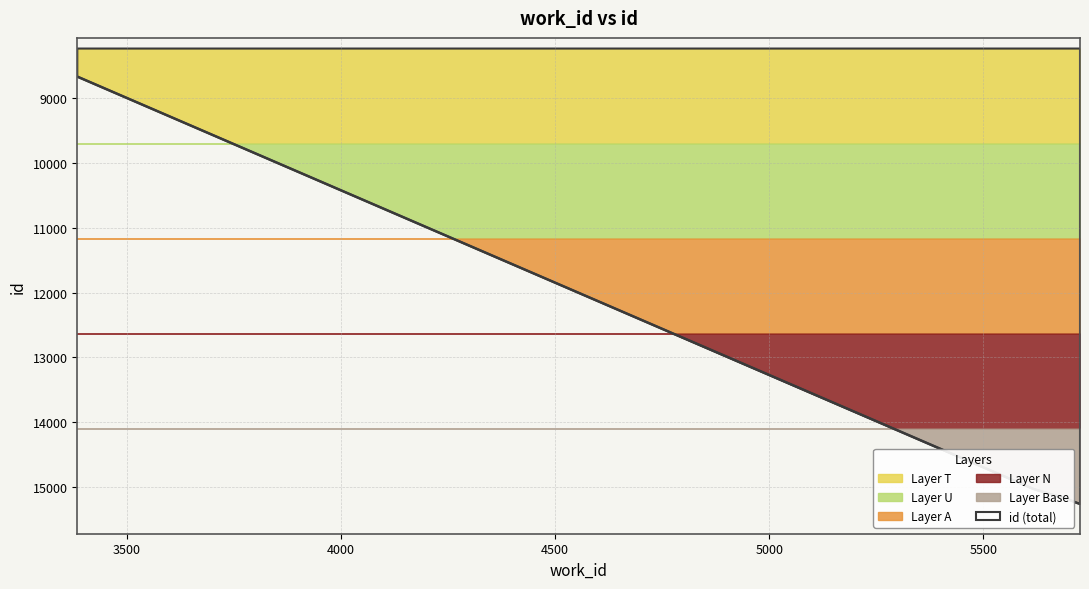

What is the change in value from 5720 to 5726?

+12